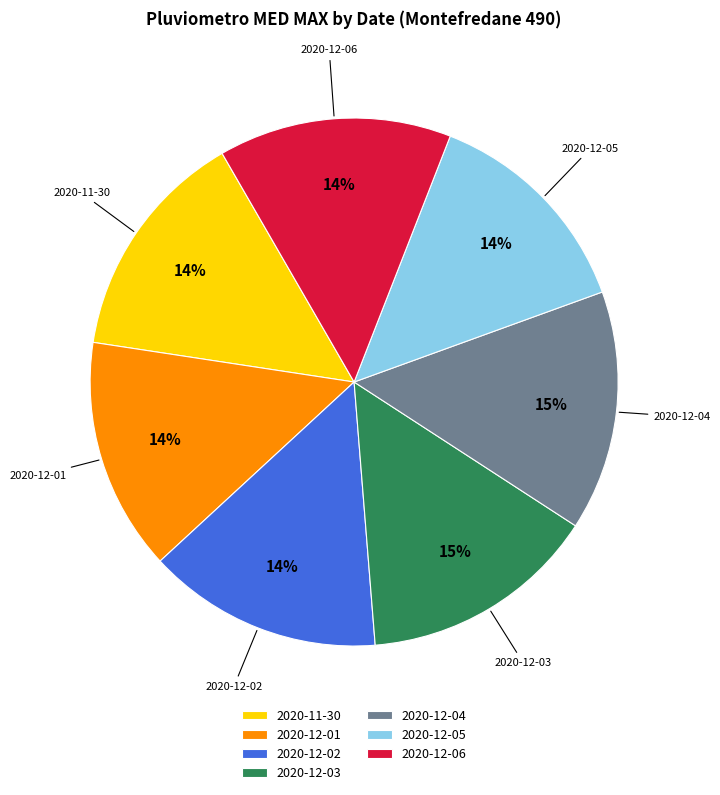

Do 2020-12-04 and 2020-12-01 together represent more than half of the pie?

No